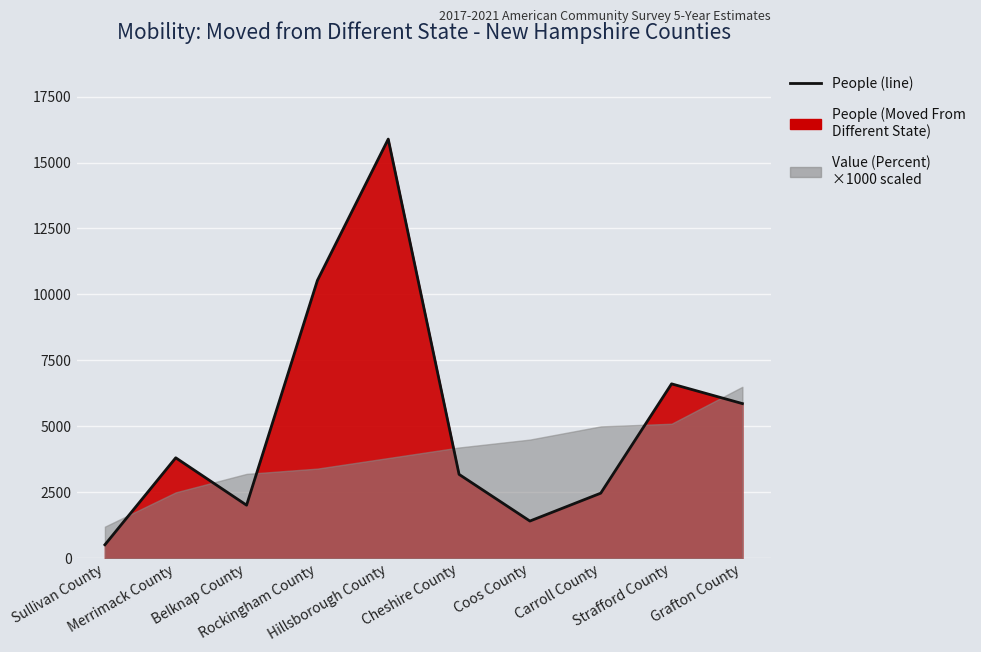

How many values exceed 3810?

4